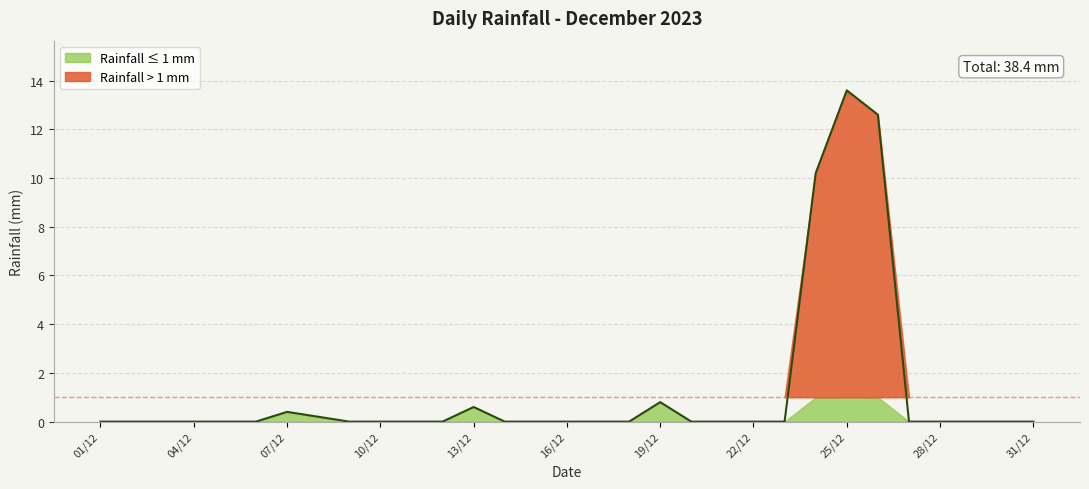

Reading left to right, list all the values displayed in this chart.

01/12=0.0	02/12=0.0	03/12=0.0	04/12=0.0	05/12=0.0	06/12=0.0	07/12=0.4	08/12=0.2	09/12=0.0	10/12=0.0	11/12=0.0	12/12=0.0	13/12=0.6	14/12=0.0	15/12=0.0	16/12=0.0	17/12=0.0	18/12=0.0	19/12=0.8	20/12=0.0	21/12=0.0	22/12=0.0	23/12=0.0	24/12=10.2	25/12=13.6	26/12=12.6	27/12=0.0	28/12=0.0	29/12=0.0	30/12=0.0	31/12=0.0